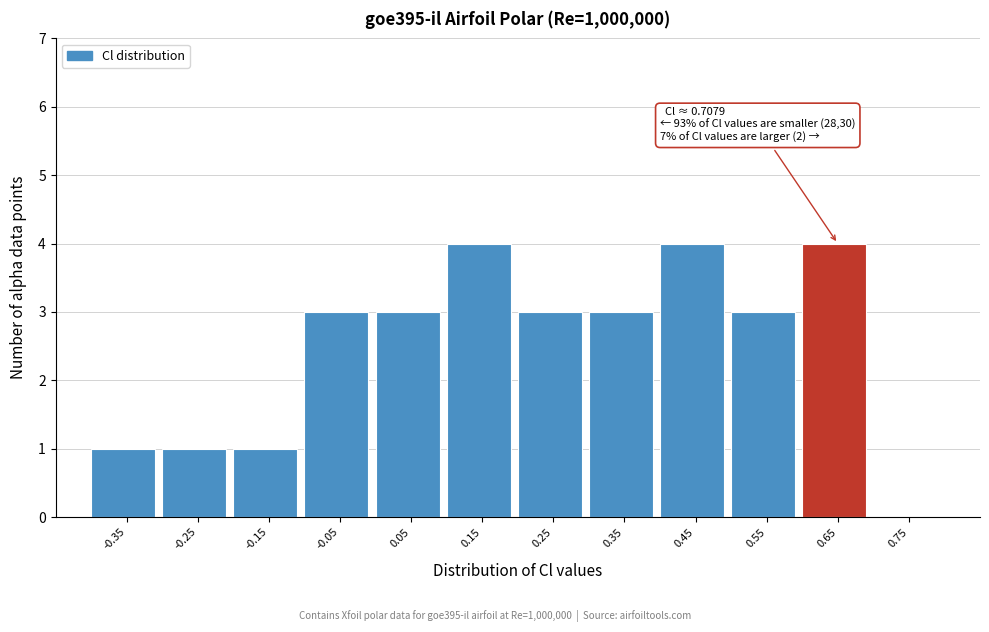

Reading left to right, extract all data points from this chart.

-0.35=1	-0.25=1	-0.15=1	-0.05=3	0.05=3	0.15=4	0.25=3	0.35=3	0.45=4	0.55=3	0.65=4	0.75=0